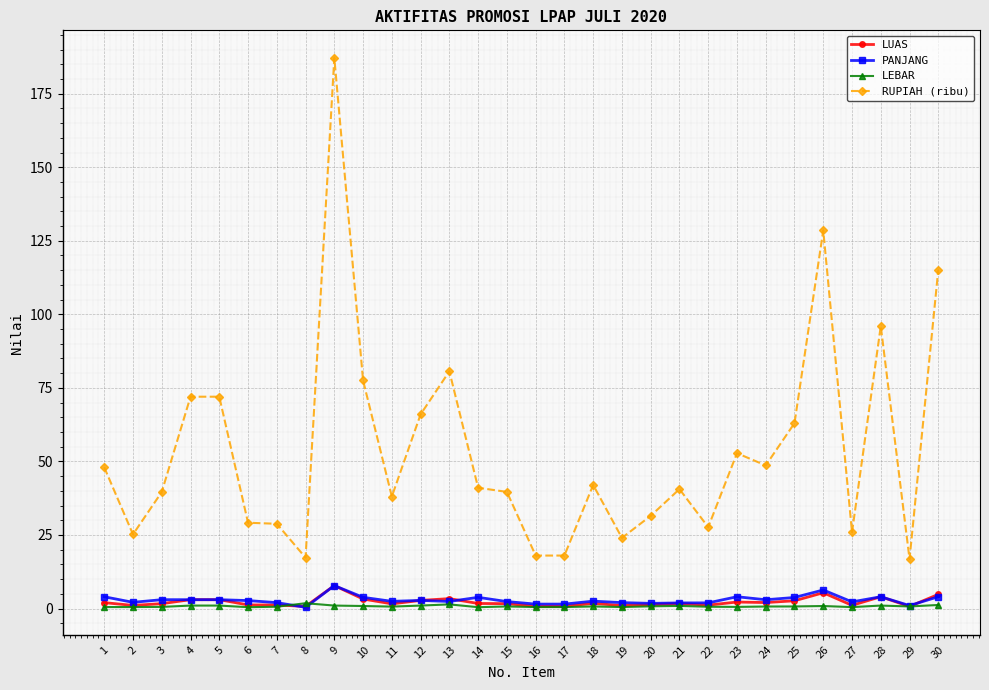

What is the highest value of the RUPIAH (ribu) series?

187.2